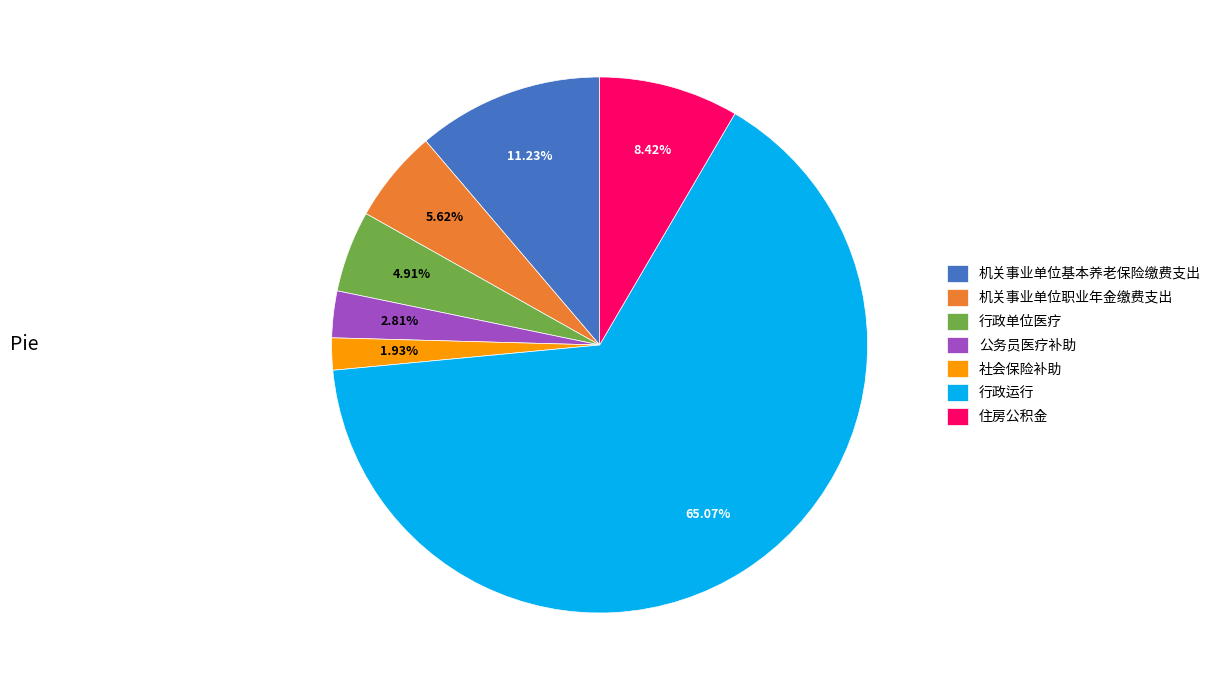

Which has a higher value, 公务员医疗补助 or 行政单位医疗?

行政单位医疗